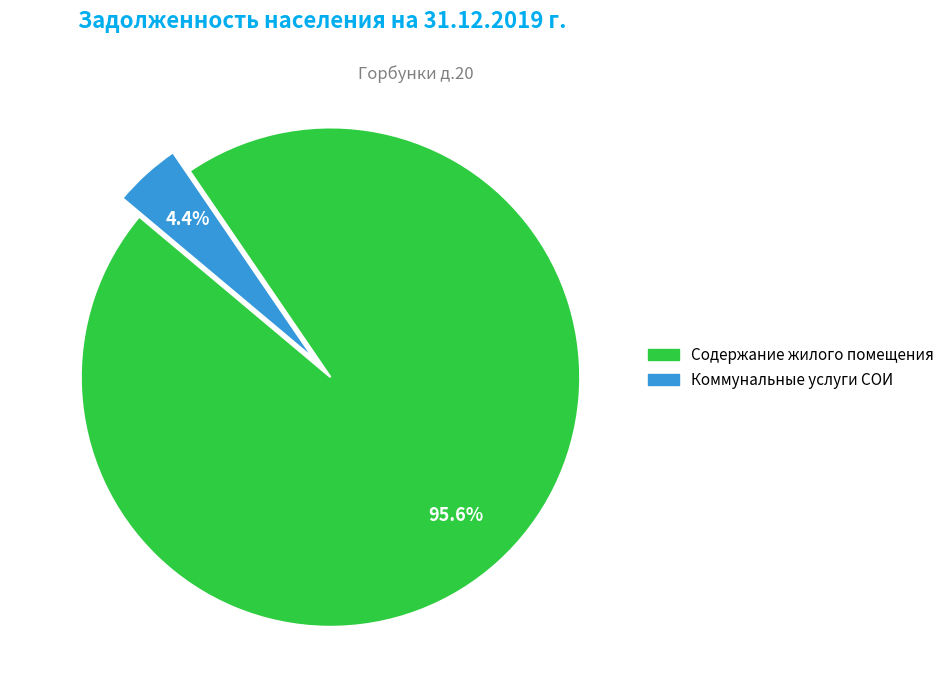

Which has a higher value, Коммунальные услуги СОИ or Содержание жилого помещения?

Содержание жилого помещения